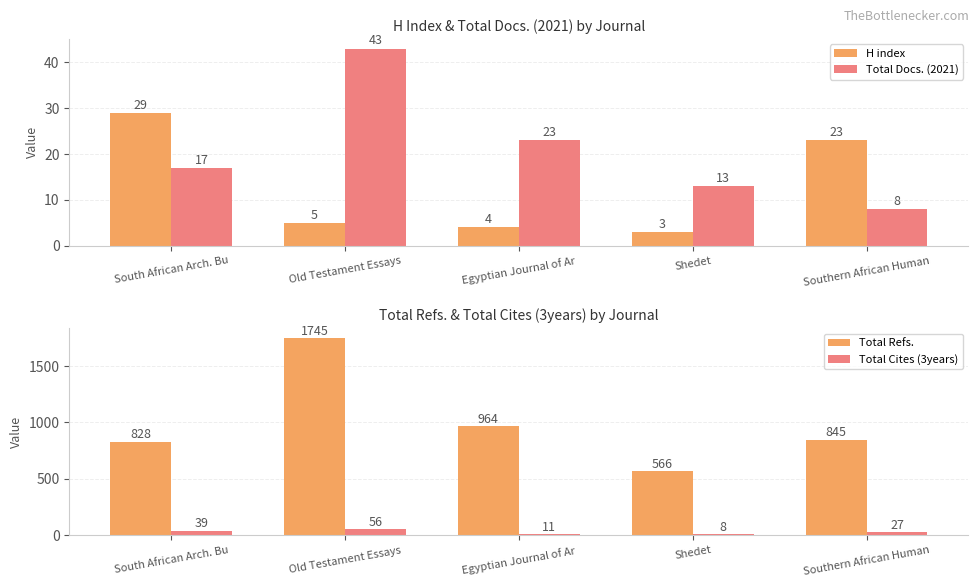

What is the difference between the Total Refs. values at Egyptian Journal of Ar and Southern African Human?

119